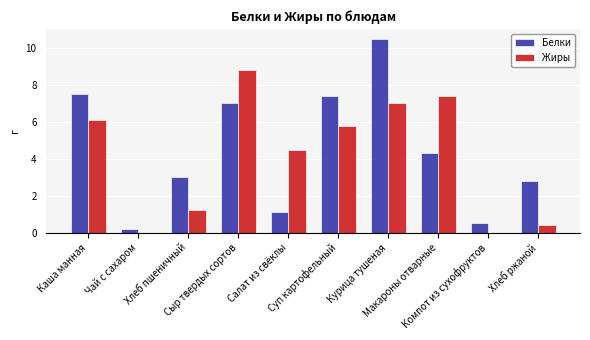

At which category is the sum across all series the highest?

Курица тушеная